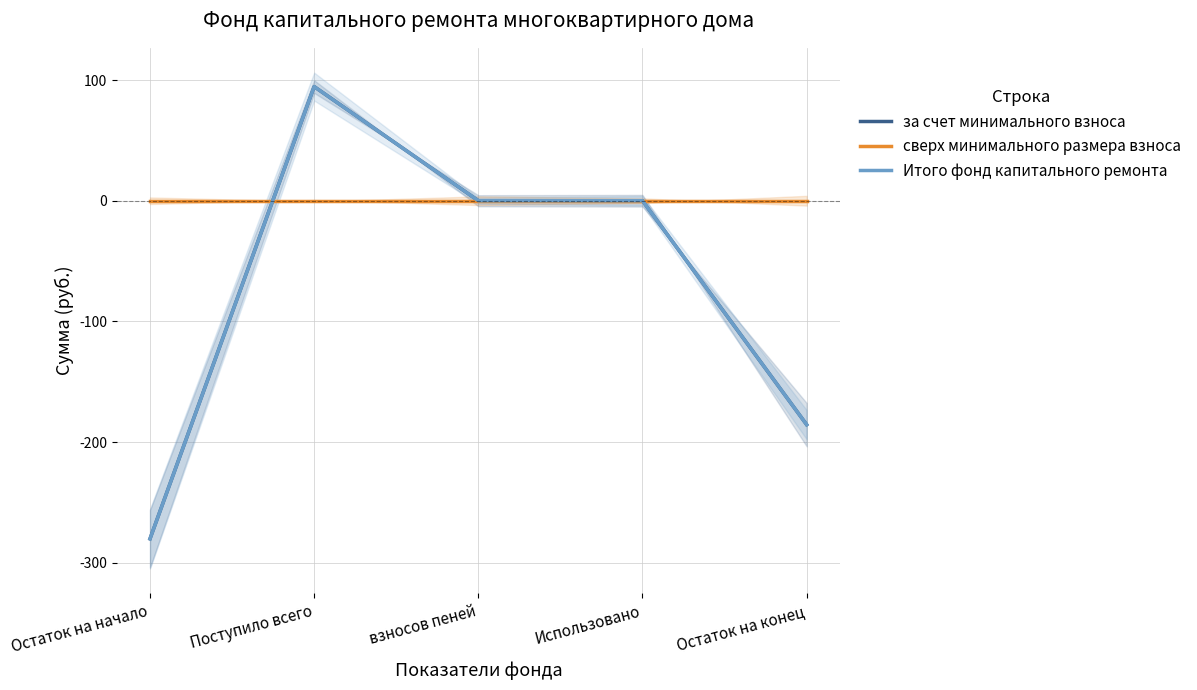

Which series has the largest range (max minus min)?

за счет минимального взноса